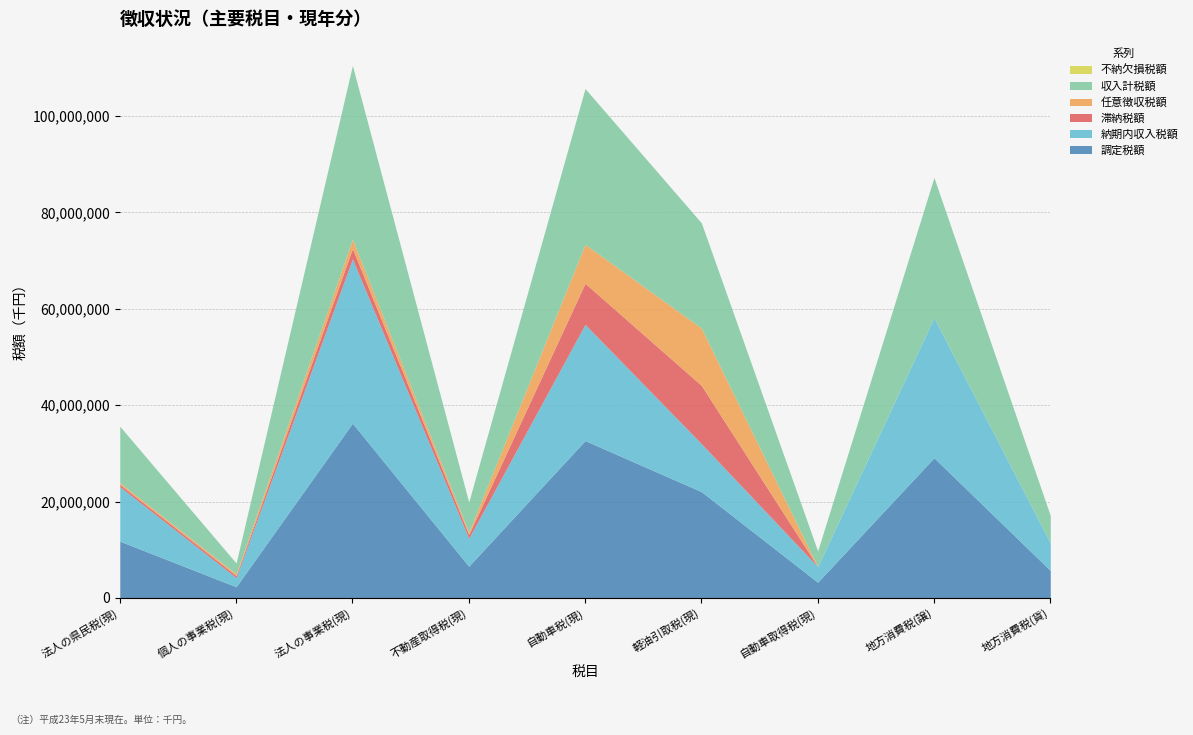

Which category has the highest value across all series?

法人の事業税(現)